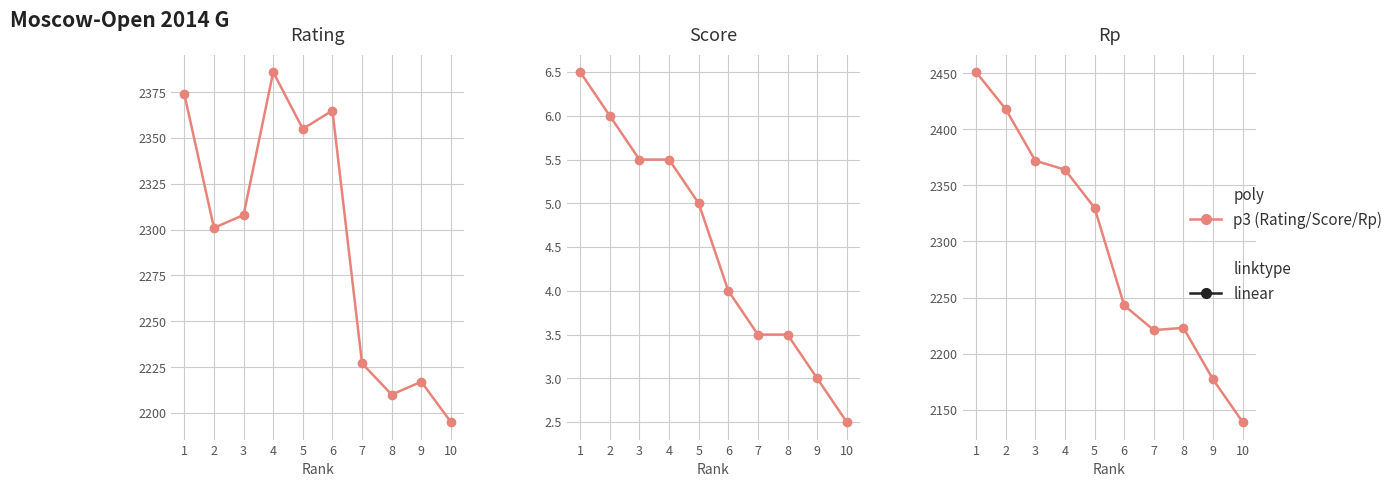

After their last crossing, which series has the higher values: Rating or Rp?

Rating